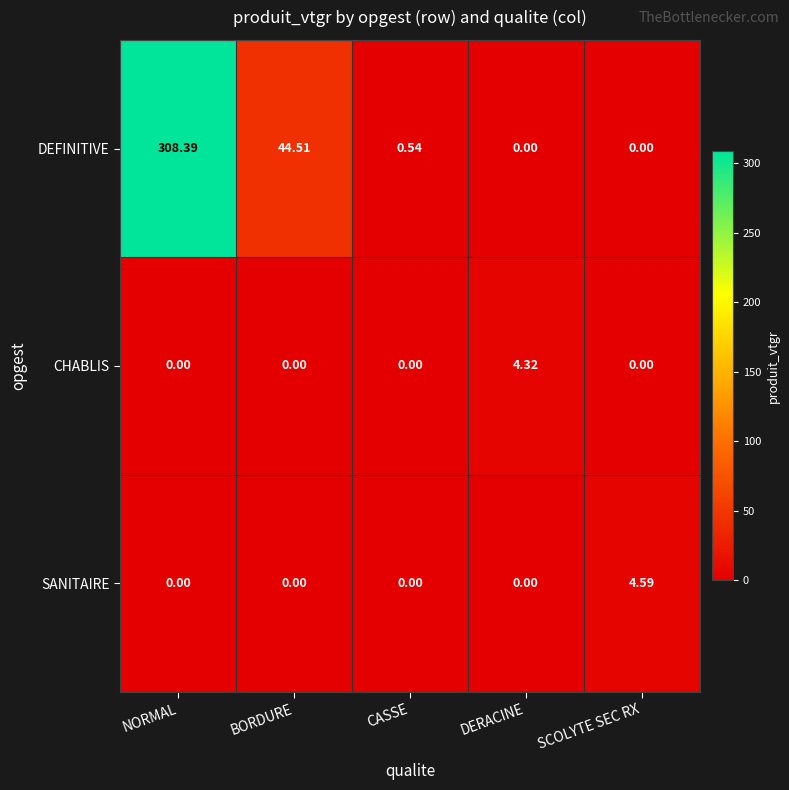

Which series has the widest spread of values?

DEFINITIVE